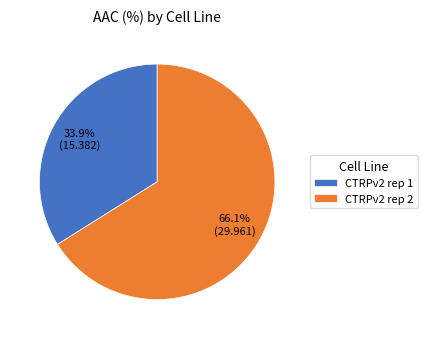

What is the smallest slice in the pie chart?

CTRPv2 rep 1